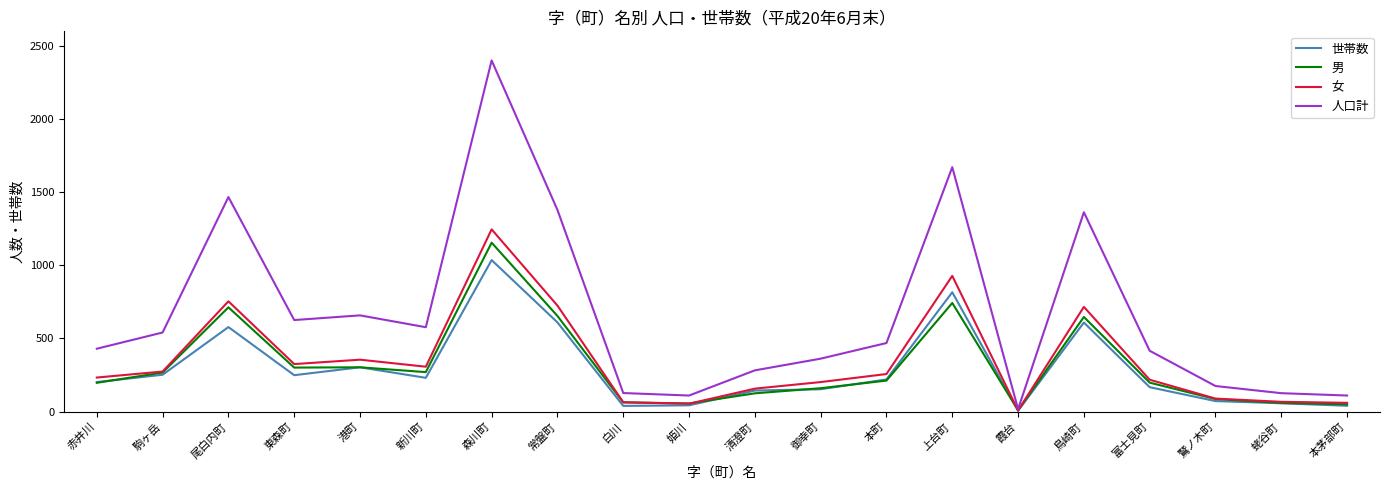

Which series has the largest range (max minus min)?

人口計